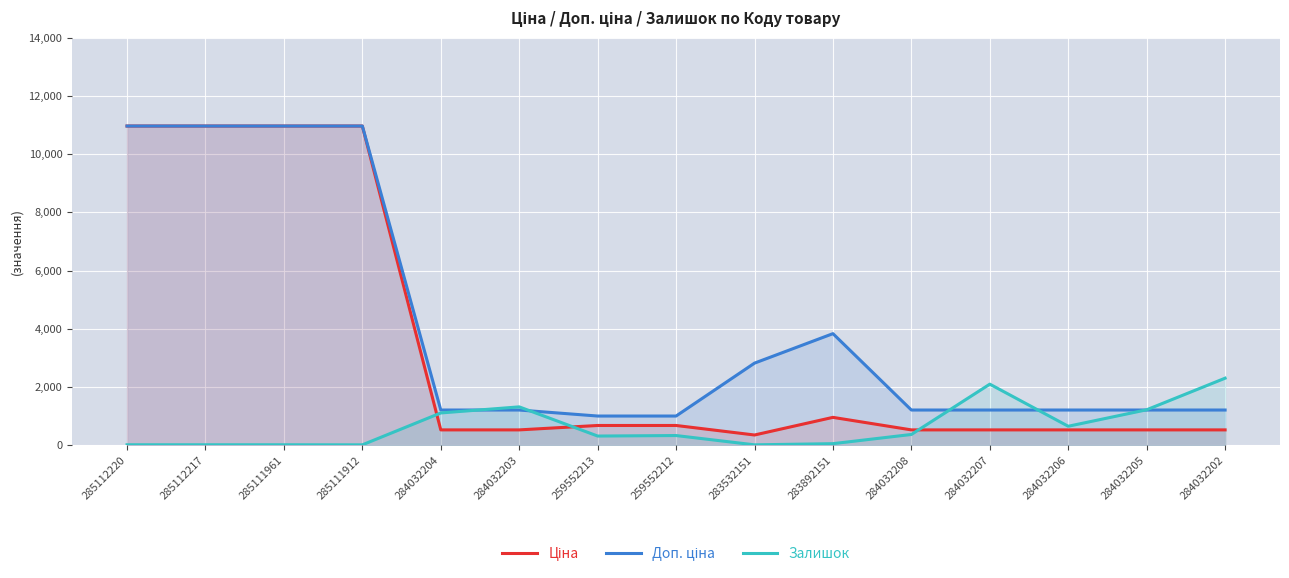

True or false: Доп. ціна and Ціна intersect in this chart.

False